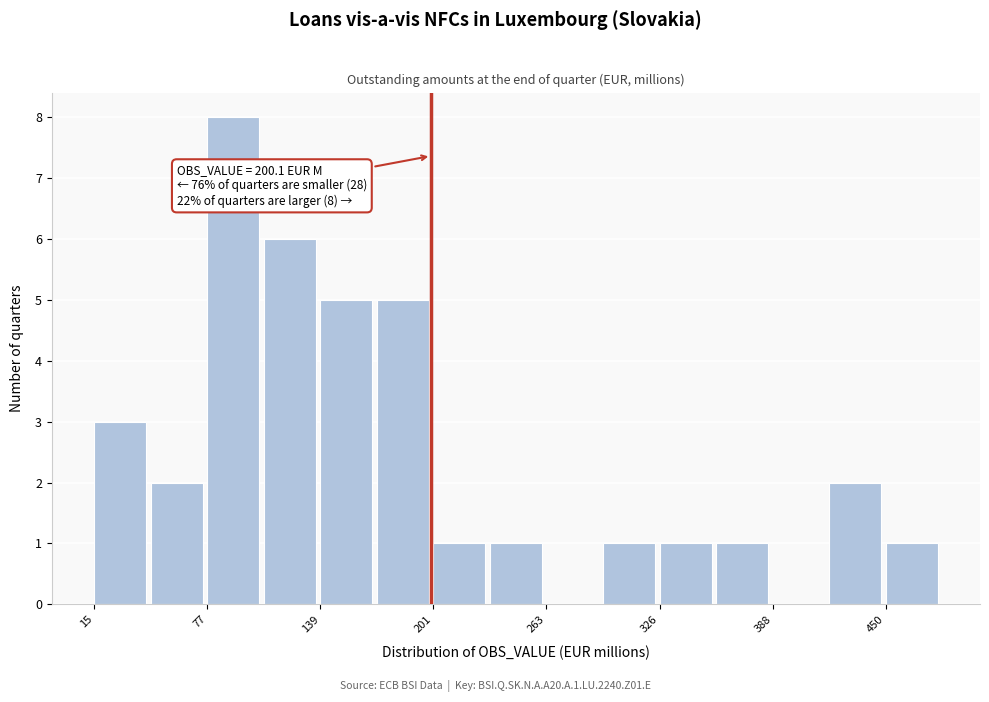

Read against the x-axis, roughly where is the centre of the tallest bar?

90